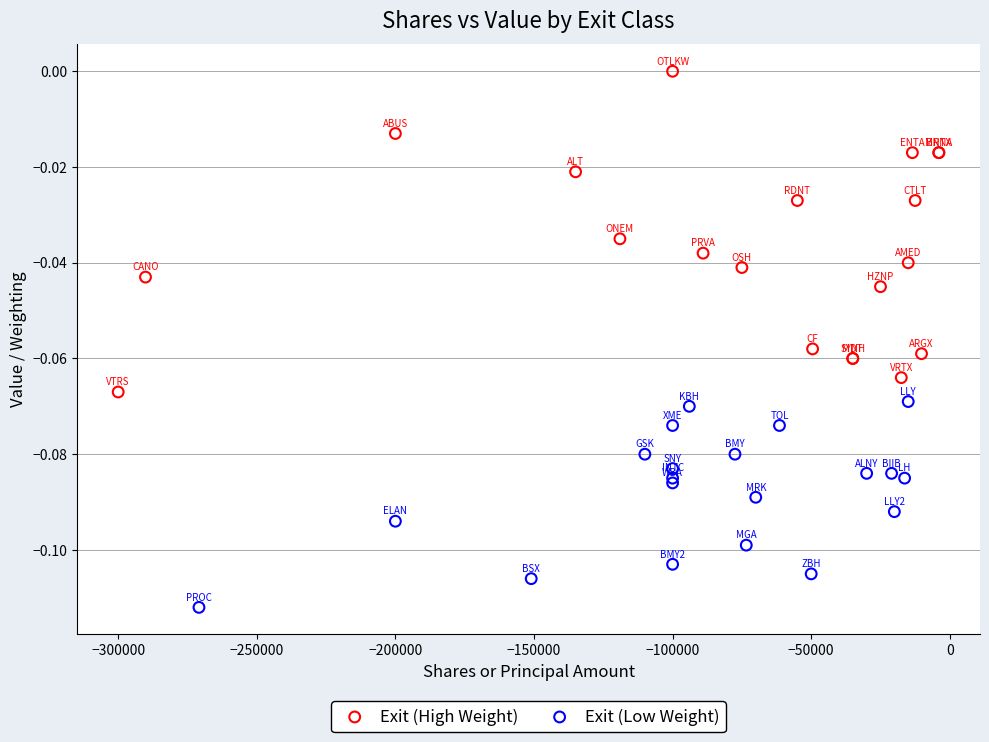

Which series reaches the maximum Y coordinate?

Exit (High Weight)